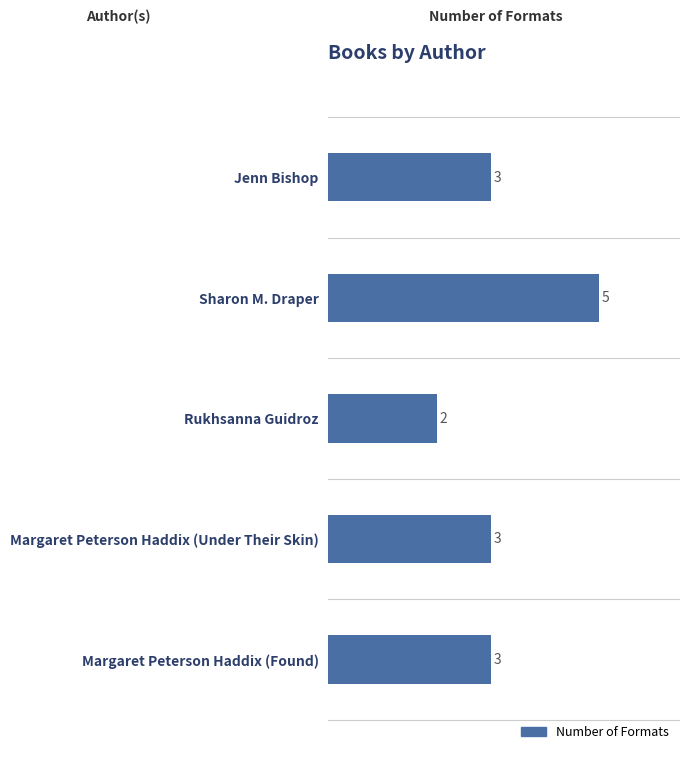

Between Jenn Bishop and Sharon M. Draper, which is larger?

Sharon M. Draper